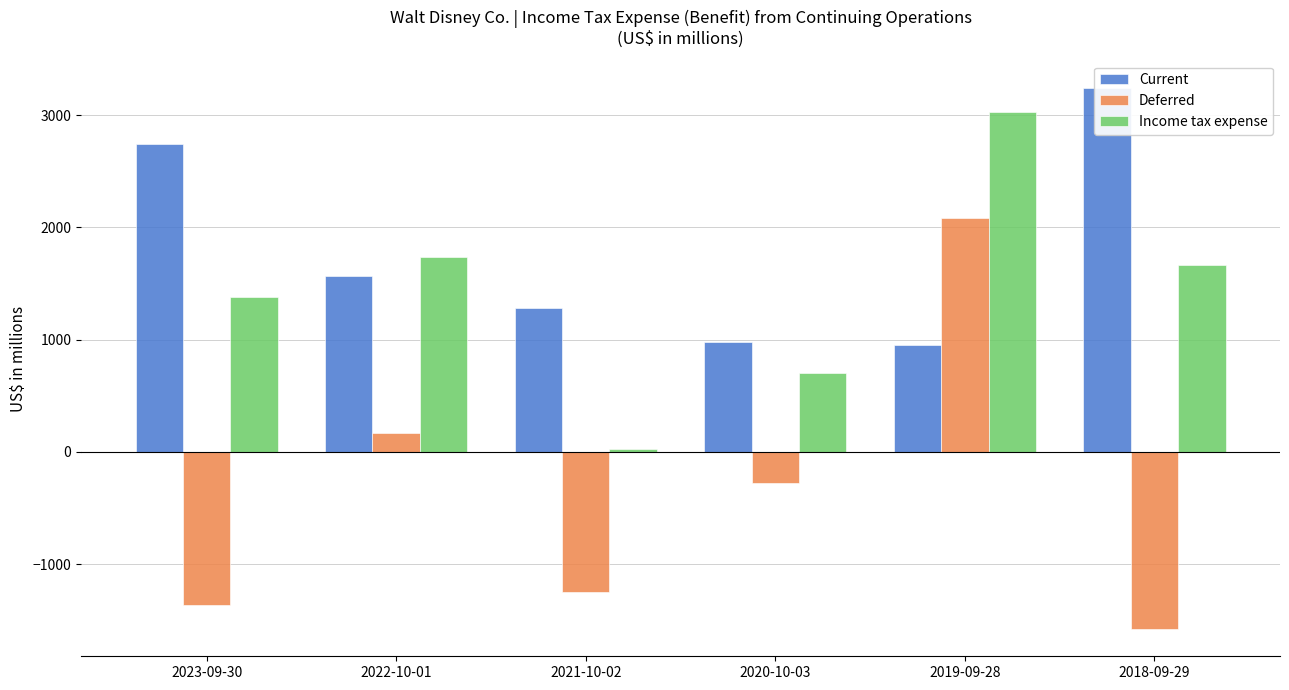

Reading right to left, what are all the values shown in this chart?

Current: 3244	950	974	1277	1564	2744
Deferred: -1581	2081	-275	-1252	168	-1365
Income tax expense: 1663	3031	699	25	1732	1379